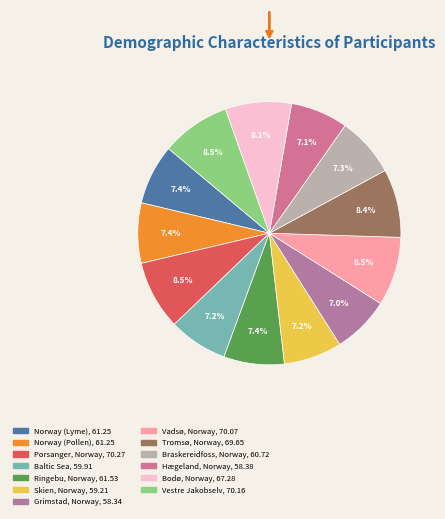

How many segments does this pie chart have?

13